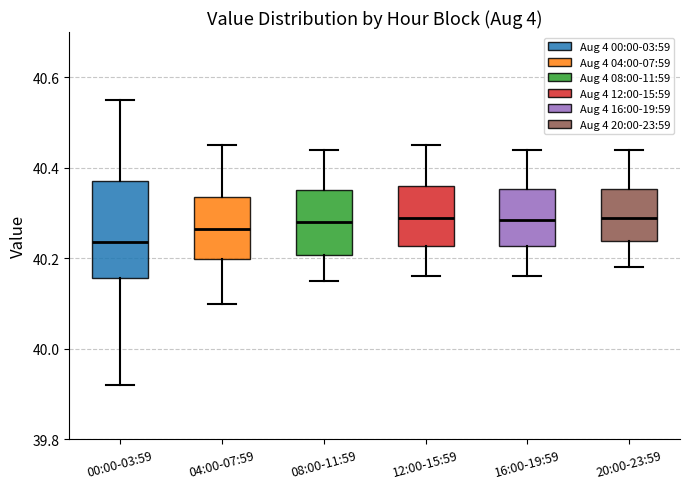

Where is the upper edge of the box for 00:00-03:59 on the y-axis? The values are not printed on the chart, so give them approximately, as read against the axis.

40.38